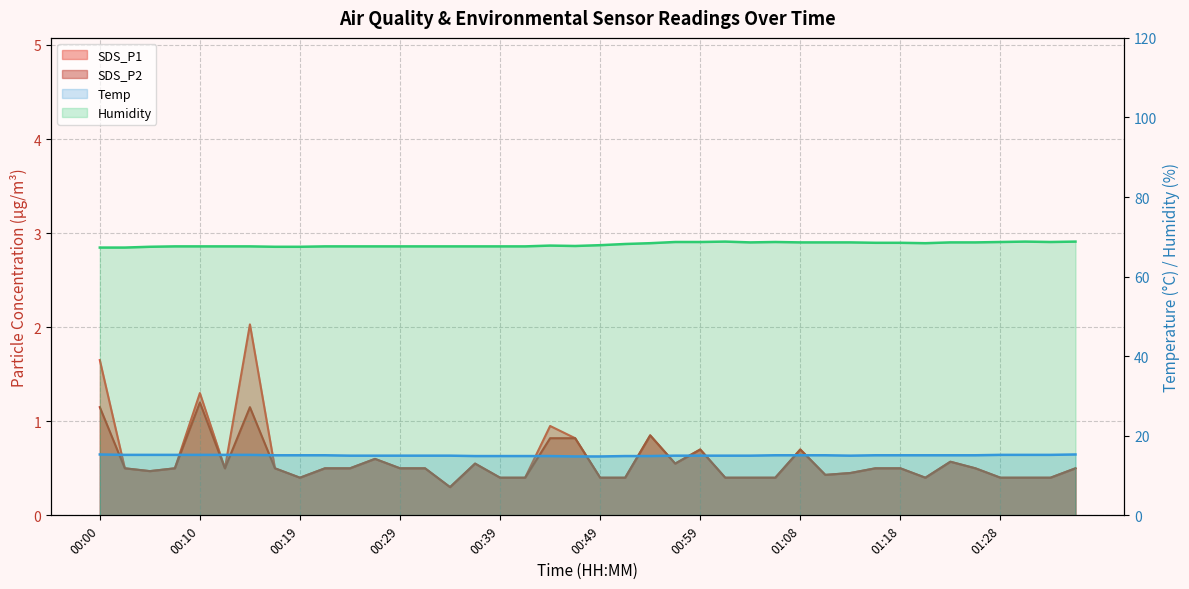

How many lines are shown in the chart?

4